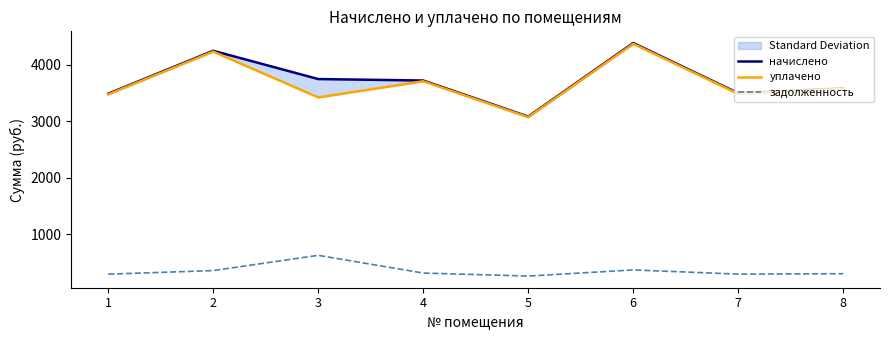

What is the difference between the highest and lowest values at 5?

2827.4